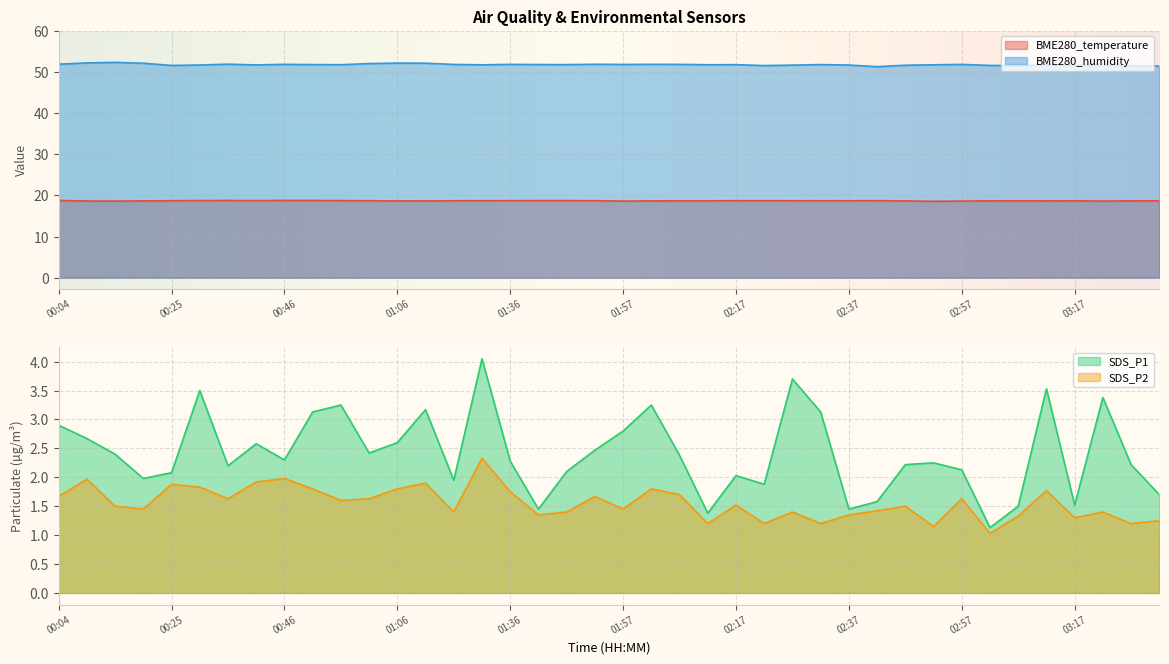

Reading left to right, extract all data points from this chart.

BME280_temperature: 00:04=18.8	00:09=18.6	00:15=18.6	00:20=18.7	00:25=18.7	00:30=18.8	00:36=18.8	00:41=18.8	00:46=18.8	00:51=18.8	00:56=18.8	01:01=18.7	01:06=18.7	01:11=18.7	01:16=18.7	01:31=18.7	01:36=18.7	01:41=18.8	01:46=18.8	01:51=18.7	01:57=18.6	02:02=18.7	02:07=18.7	02:12=18.7	02:17=18.7	02:22=18.7	02:27=18.7	02:32=18.7	02:37=18.7	02:42=18.7	02:47=18.7	02:52=18.6	02:57=18.6	03:02=18.7	03:07=18.7	03:12=18.7	03:17=18.7	03:22=18.6	03:27=18.7	03:32=18.7
BME280_humidity: 00:04=51.9	00:09=52.2	00:15=52.4	00:20=52.1	00:25=51.6	00:30=51.7	00:36=51.9	00:41=51.7	00:46=51.9	00:51=51.8	00:56=51.8	01:01=52.1	01:06=52.2	01:11=52.1	01:16=51.9	01:31=51.8	01:36=51.9	01:41=51.8	01:46=51.8	01:51=51.9	01:57=51.8	02:02=51.9	02:07=51.9	02:12=51.8	02:17=51.8	02:22=51.6	02:27=51.7	02:32=51.8	02:37=51.7	02:42=51.3	02:47=51.6	02:52=51.8	02:57=51.9	03:02=51.6	03:07=51.5	03:12=51.7	03:17=51.6	03:22=51.6	03:27=51.5	03:32=51.5
SDS_P1: 00:04=2.9	00:09=2.7	00:15=2.4	00:20=2.0	00:25=2.1	00:30=3.5	00:36=2.2	00:41=2.6	00:46=2.3	00:51=3.1	00:56=3.2	01:01=2.4	01:06=2.6	01:11=3.2	01:16=1.9	01:31=4.0	01:36=2.3	01:41=1.4	01:46=2.1	01:51=2.5	01:57=2.8	02:02=3.2	02:07=2.4	02:12=1.4	02:17=2.0	02:22=1.9	02:27=3.7	02:32=3.1	02:37=1.4	02:42=1.6	02:47=2.2	02:52=2.2	02:57=2.1	03:02=1.1	03:07=1.5	03:12=3.5	03:17=1.5	03:22=3.4	03:27=2.2	03:32=1.7
SDS_P2: 00:04=1.7	00:09=2.0	00:15=1.5	00:20=1.4	00:25=1.9	00:30=1.8	00:36=1.6	00:41=1.9	00:46=2.0	00:51=1.8	00:56=1.6	01:01=1.6	01:06=1.8	01:11=1.9	01:16=1.4	01:31=2.3	01:36=1.8	01:41=1.4	01:46=1.4	01:51=1.7	01:57=1.4	02:02=1.8	02:07=1.7	02:12=1.2	02:17=1.5	02:22=1.2	02:27=1.4	02:32=1.2	02:37=1.4	02:42=1.4	02:47=1.5	02:52=1.1	02:57=1.6	03:02=1.0	03:07=1.3	03:12=1.8	03:17=1.3	03:22=1.4	03:27=1.2	03:32=1.2